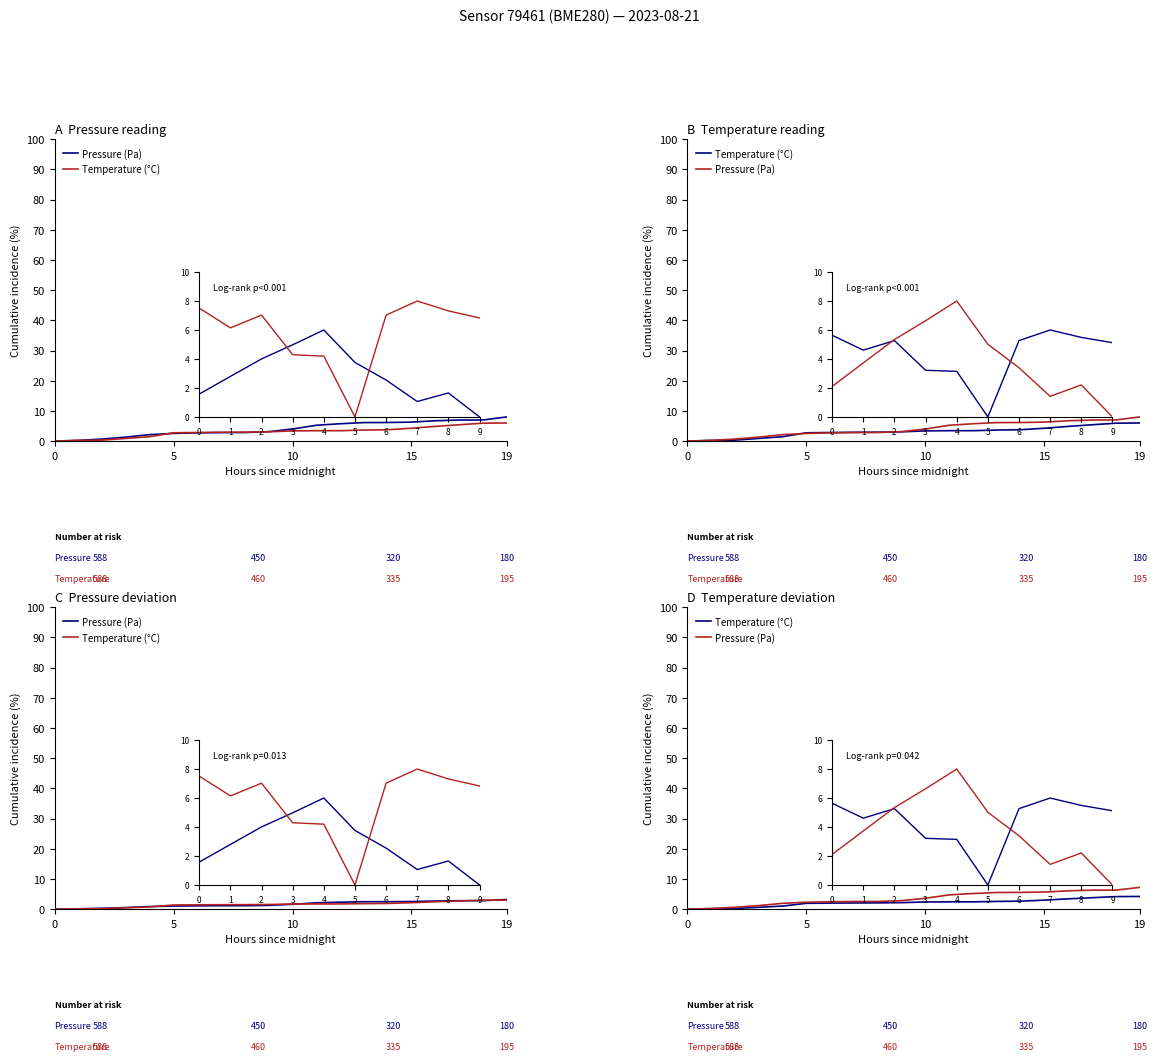

Reading left to right, extract all data points from this chart.

Pressure (Pa): 0.0	0.2	0.6	1.2	1.9	2.3	2.5	2.5	2.6	2.8	3.6	4.7	5.2	5.5	5.5	5.7	6.1	6.3	6.3	7.2
Temperature (°C): 0.0	0.2	0.2	0.6	1.0	1.9	2.0	2.0	2.1	2.2	2.4	2.4	2.4	2.6	2.6	3.0	3.4	3.8	4.2	4.2